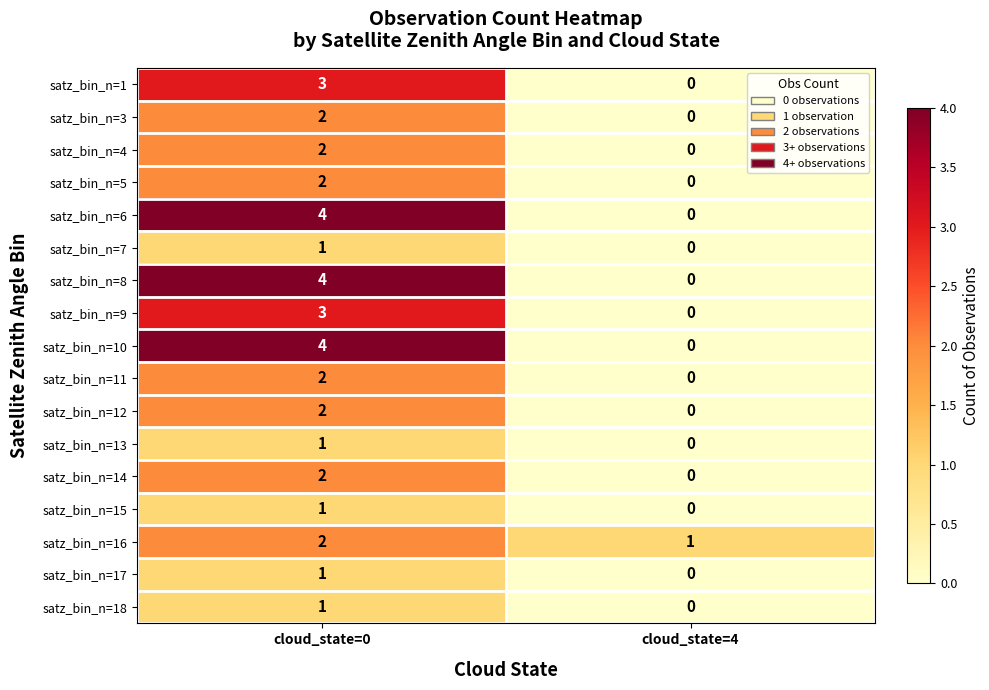

True or false: satz_bin_n=1 has a value of -2 at cloud_state=4.

False